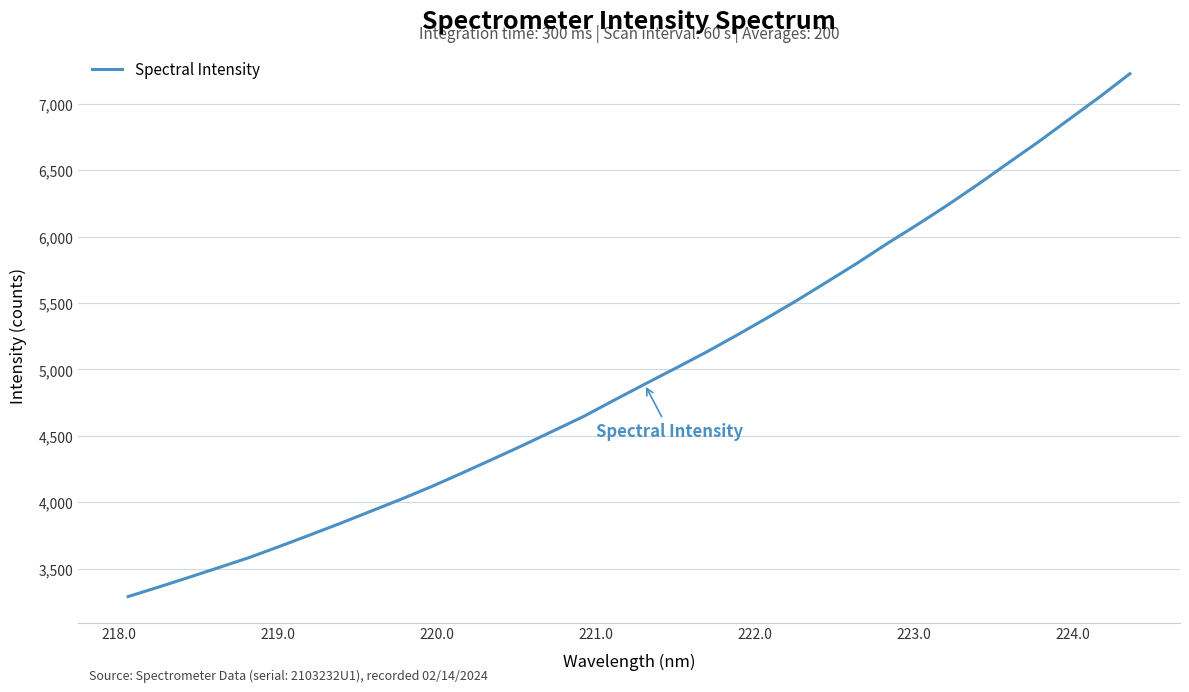

What is the difference between the maximum and minimum values?

3937.8